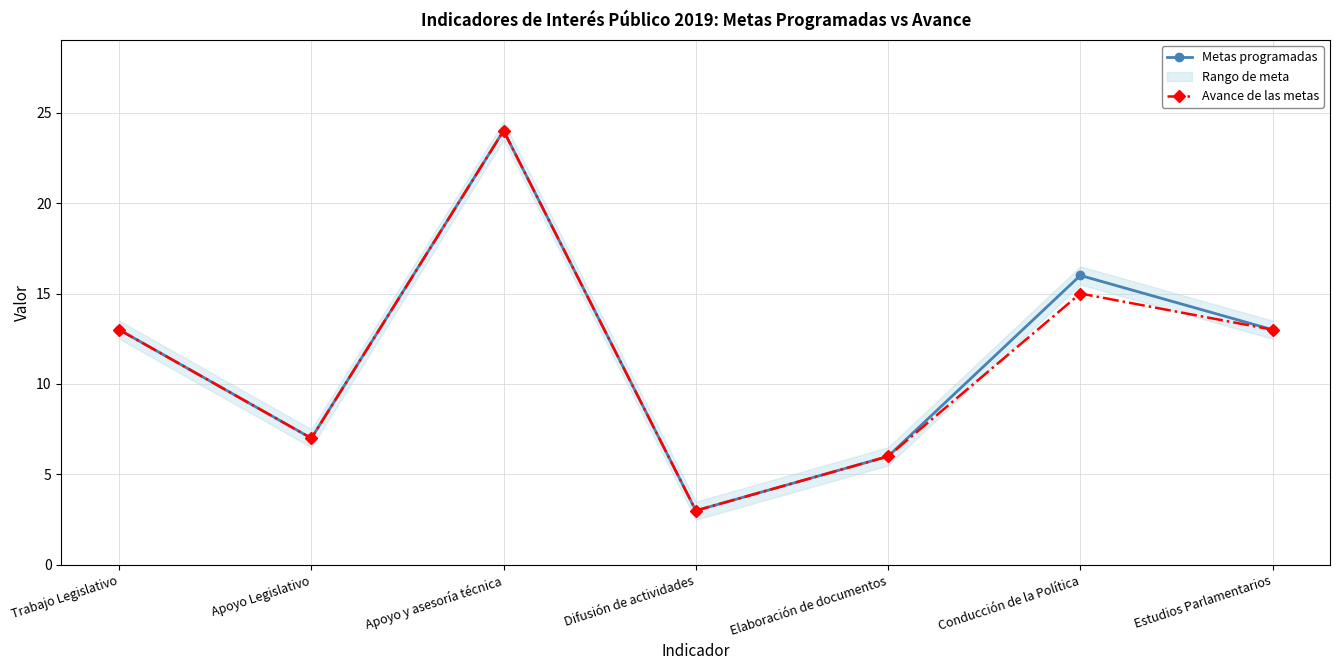

True or false: Metas programadas and Avance de las metas cross at least once.

False